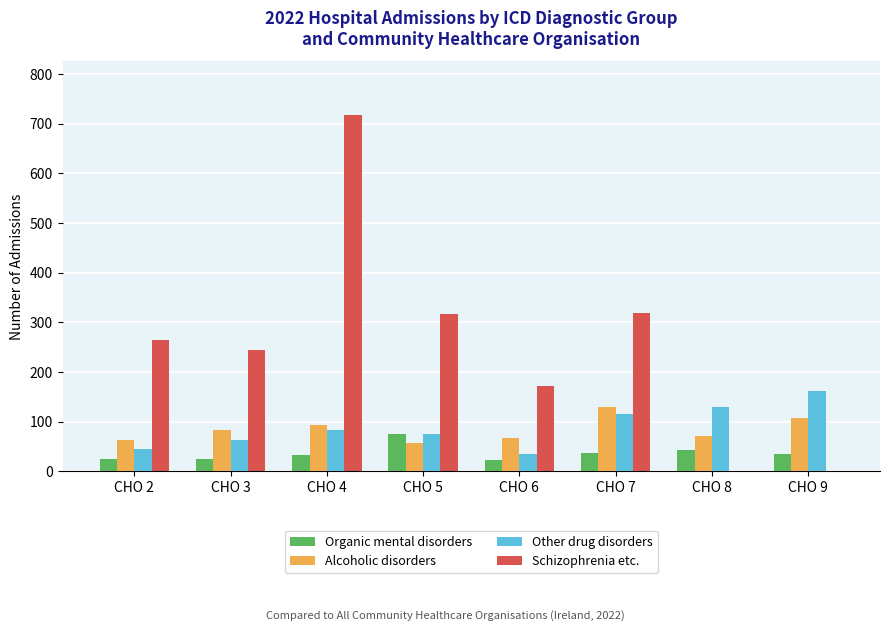

What are all the series names shown in the legend?

Organic mental disorders, Alcoholic disorders, Other drug disorders, Schizophrenia etc.